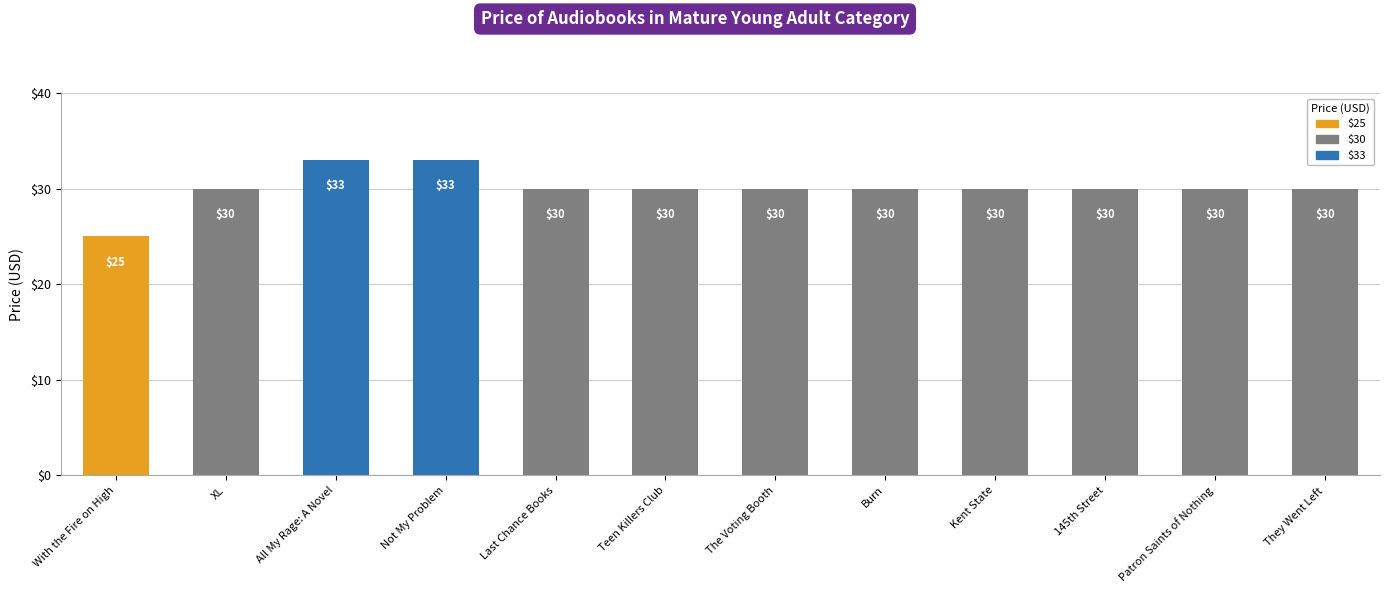

What value does the data have at Burn?

30